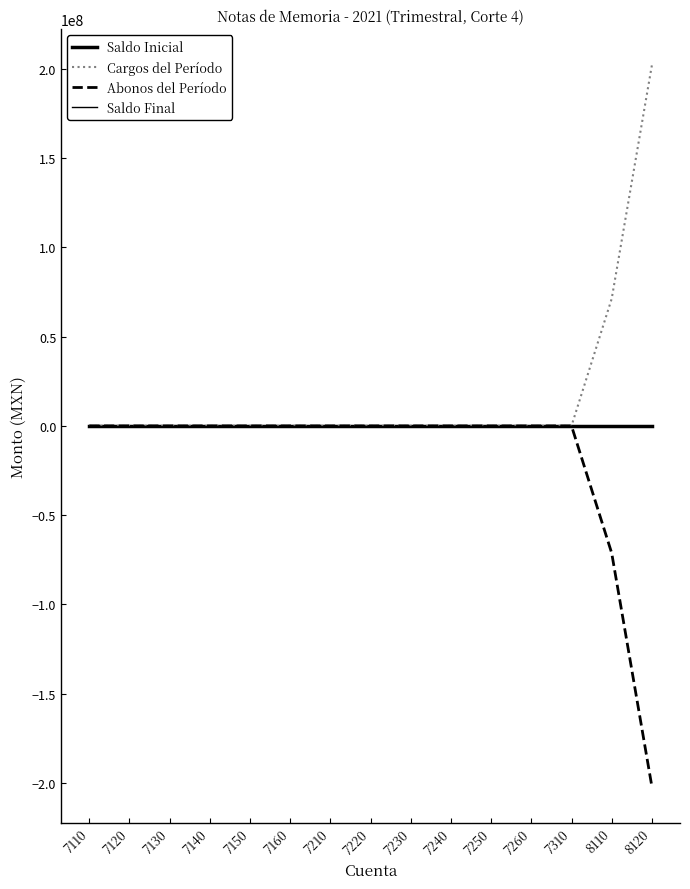

True or false: Abonos del Período has a value of 0.0 at 7110.

True